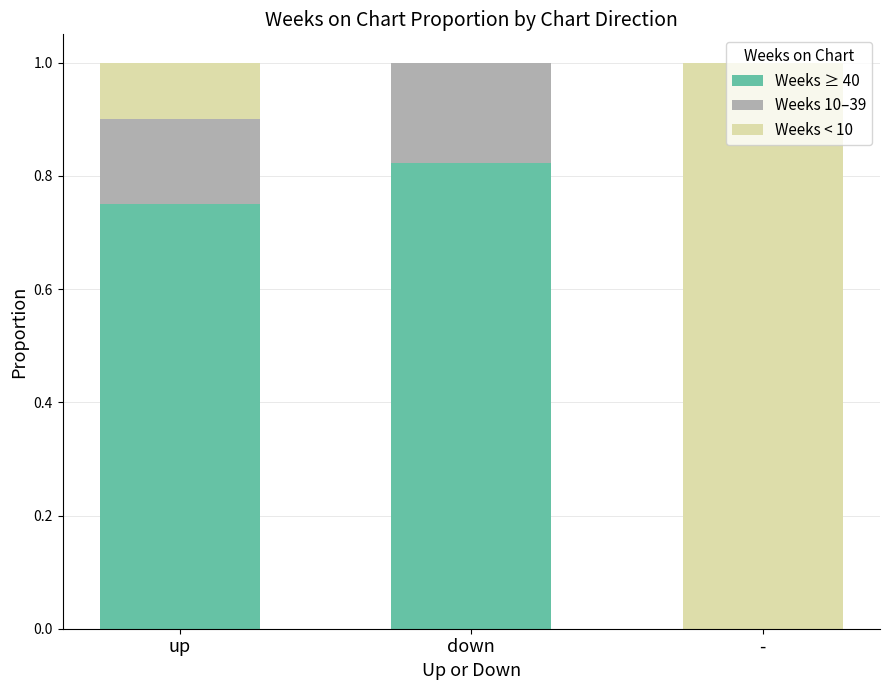

True or false: Weeks ≥ 40 has a value of -0.5 at -.

False